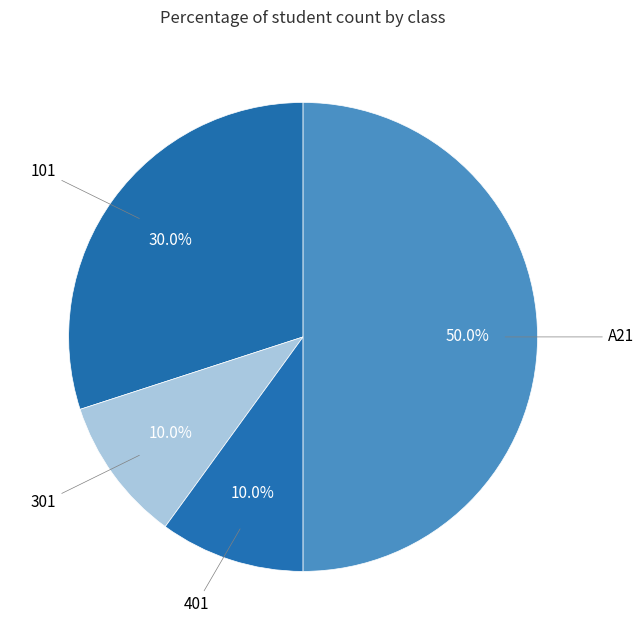

The 401 slice represents 24% of the pie. True or false?

False